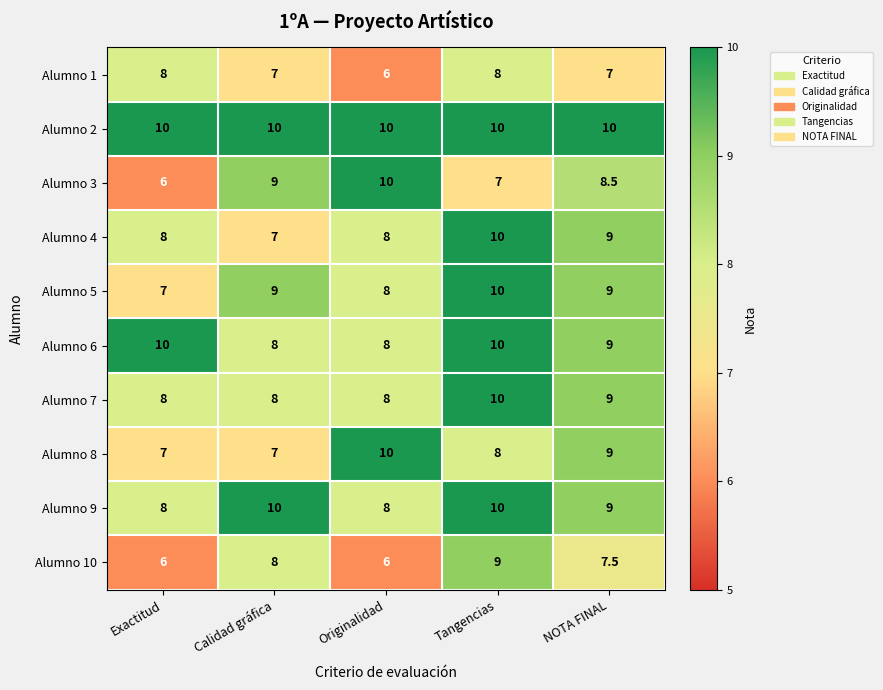

What is the difference between the maximum and minimum values in the Alumno 5 series?

3.0